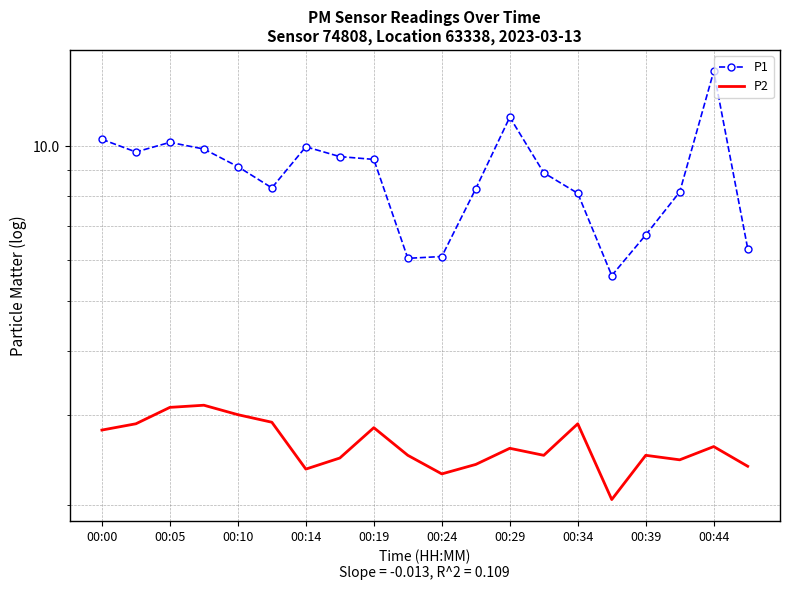

True or false: P2 and P1 cross at least once.

False